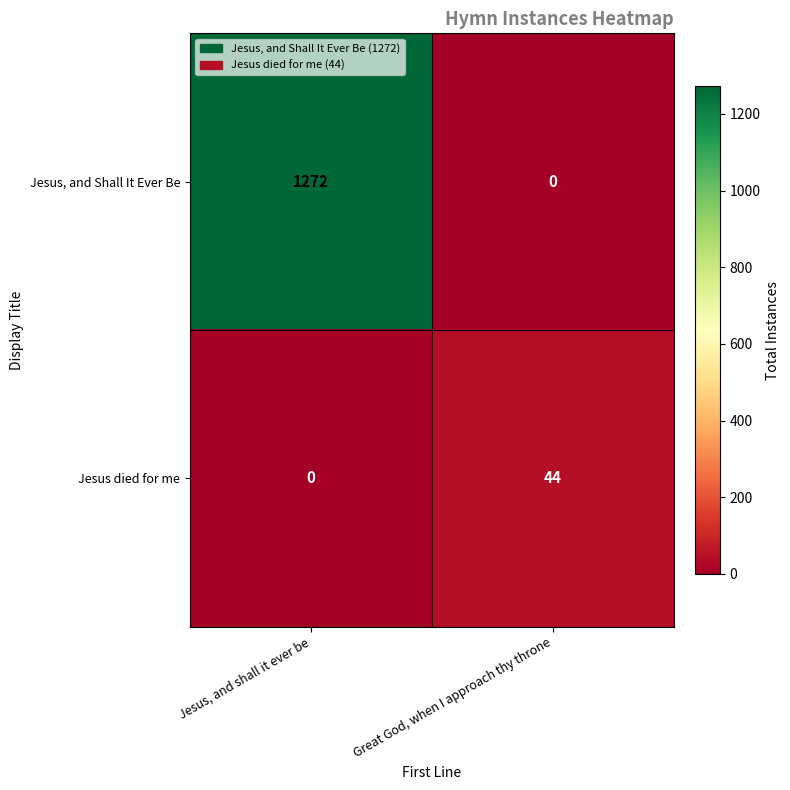

Which series has the widest spread of values?

Jesus, and Shall It Ever Be